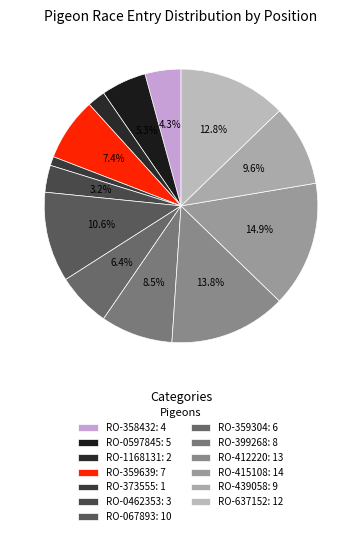

To the nearest percent, what is the combined percentage of RO-1168131 and RO-359304?

9%